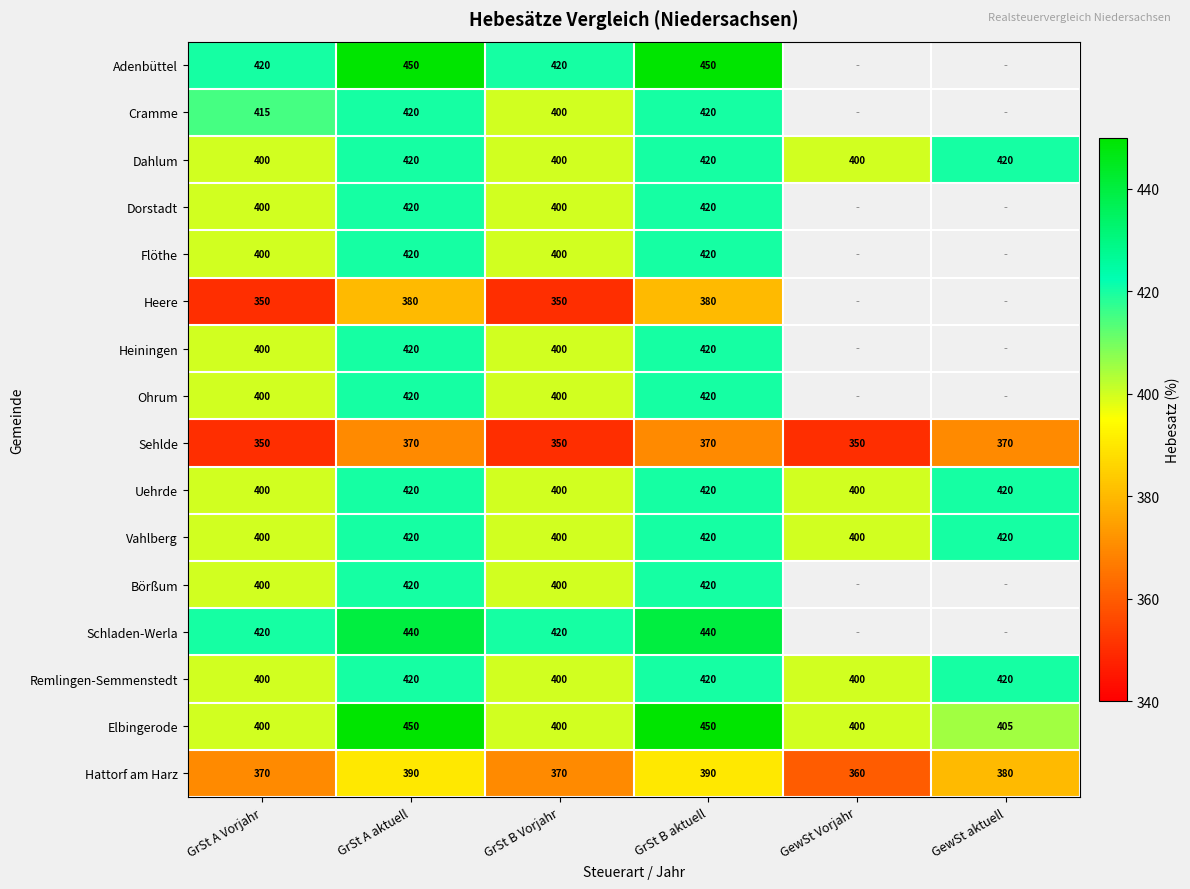

What is the sum of all Remlingen-Semmenstedt values?

2460